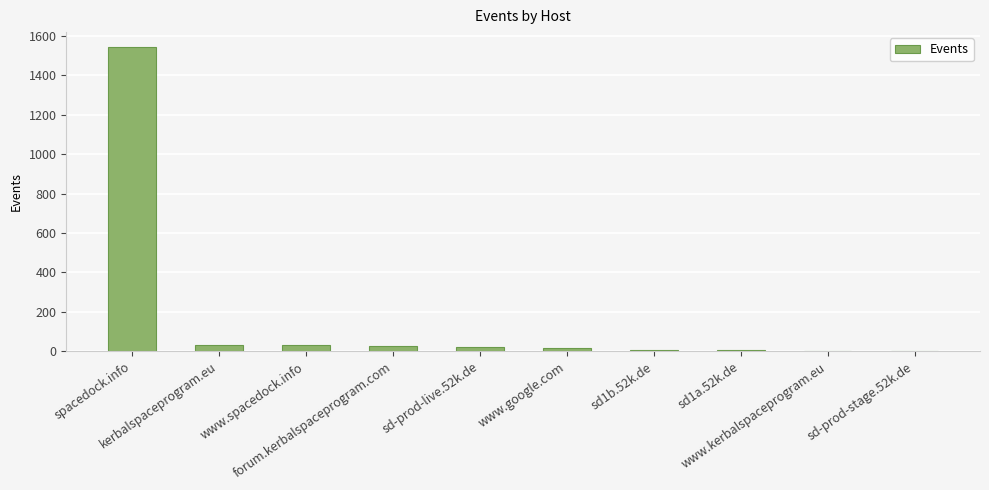

Is it true that the value at kerbalspaceprogram.eu is 34?

True